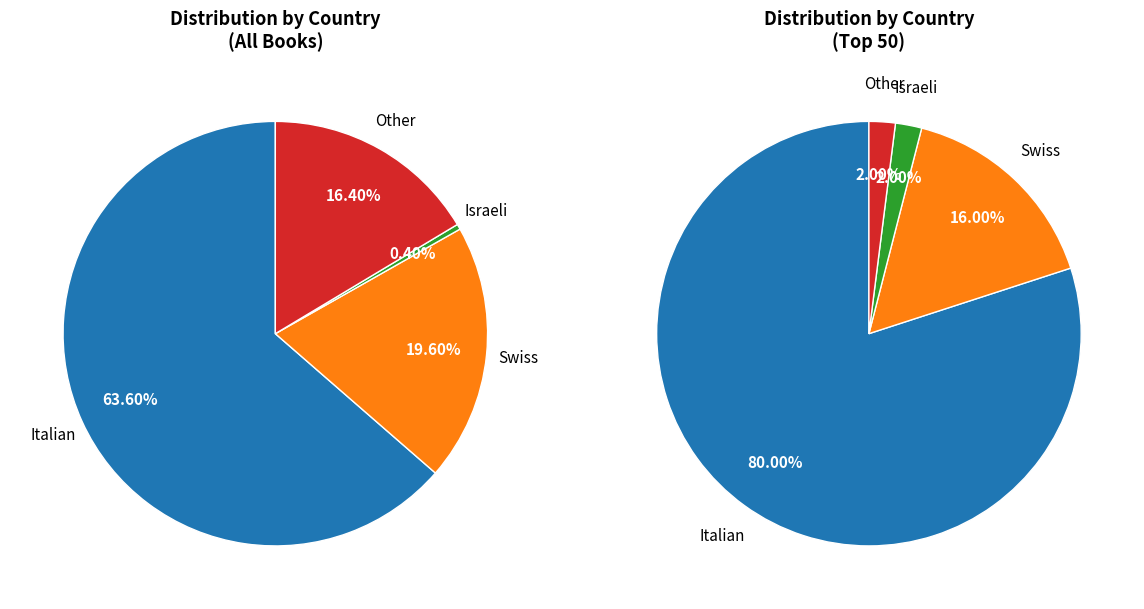

What is the largest slice in the pie chart?

Italian